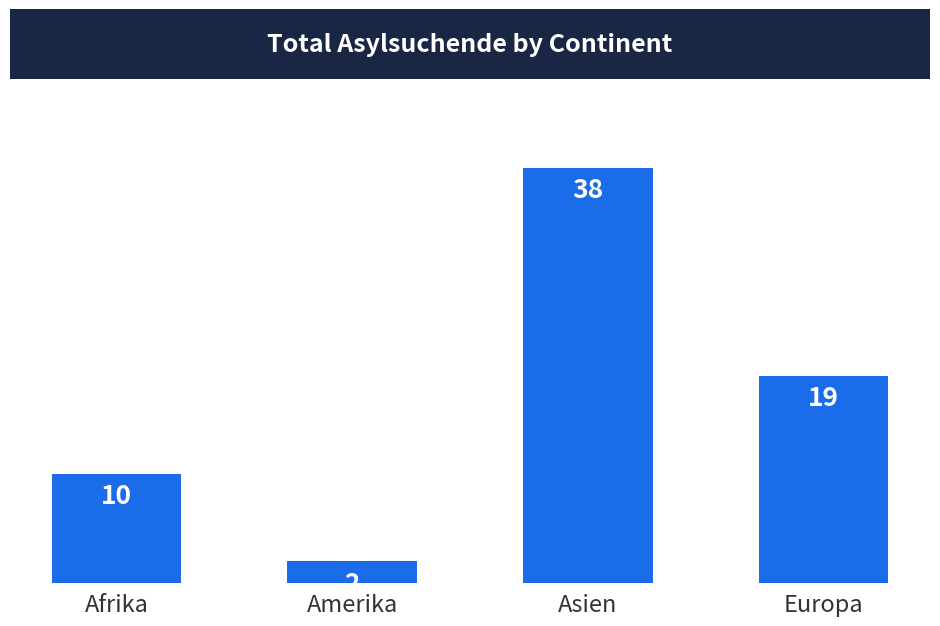

What is the average value?

17